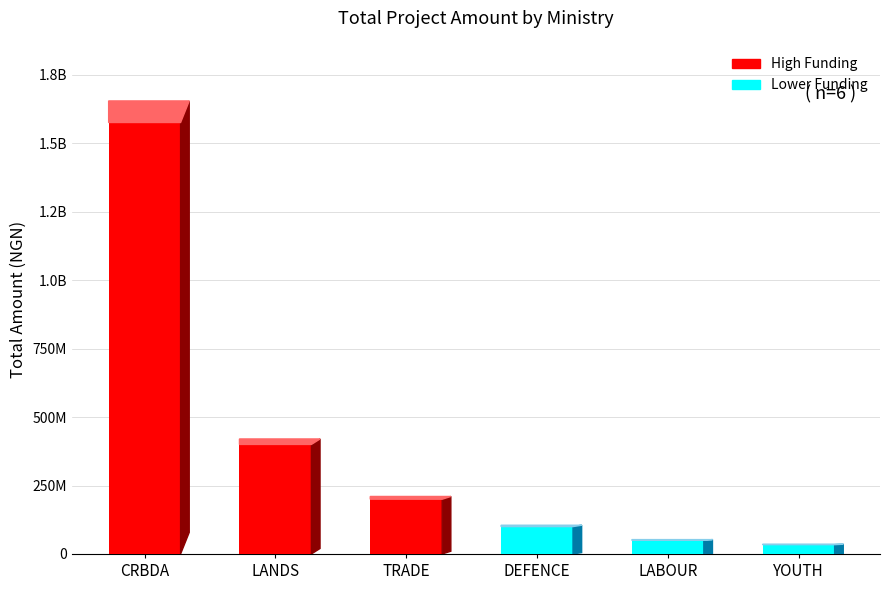

What is the change in value from LANDS to TRADE?

-200000000